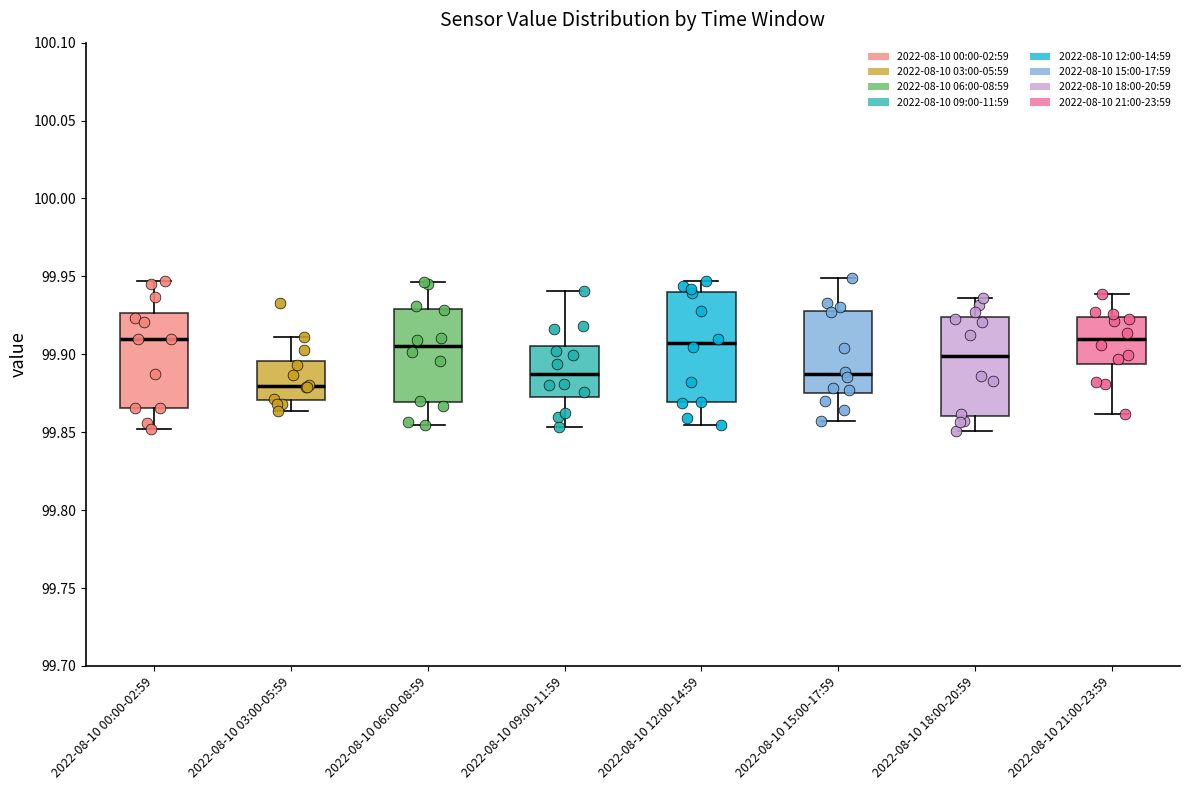

Reading left to right, read every box against the y-axis: the position of its median line, the range the box covers, and the ends of its whiskers. The values are not printed on the chart, so give them approximately, as read against the axis.

2022-08-10 00:00-02:59: median 99.910, box 99.865 to 99.925, whiskers 99.850 to 99.945
2022-08-10 03:00-05:59: median 99.880, box 99.870 to 99.895, whiskers 99.865 to 99.910
2022-08-10 06:00-08:59: median 99.905, box 99.870 to 99.930, whiskers 99.855 to 99.945
2022-08-10 09:00-11:59: median 99.890, box 99.870 to 99.905, whiskers 99.855 to 99.940
2022-08-10 12:00-14:59: median 99.905, box 99.870 to 99.940, whiskers 99.855 to 99.945
2022-08-10 15:00-17:59: median 99.885, box 99.875 to 99.930, whiskers 99.855 to 99.950
2022-08-10 18:00-20:59: median 99.900, box 99.860 to 99.925, whiskers 99.850 to 99.935
2022-08-10 21:00-23:59: median 99.910, box 99.895 to 99.925, whiskers 99.860 to 99.940